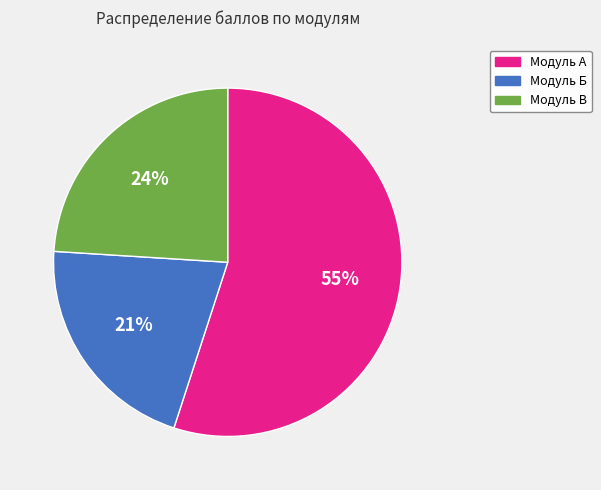

To the nearest percent, what is the average slice percentage?

33%